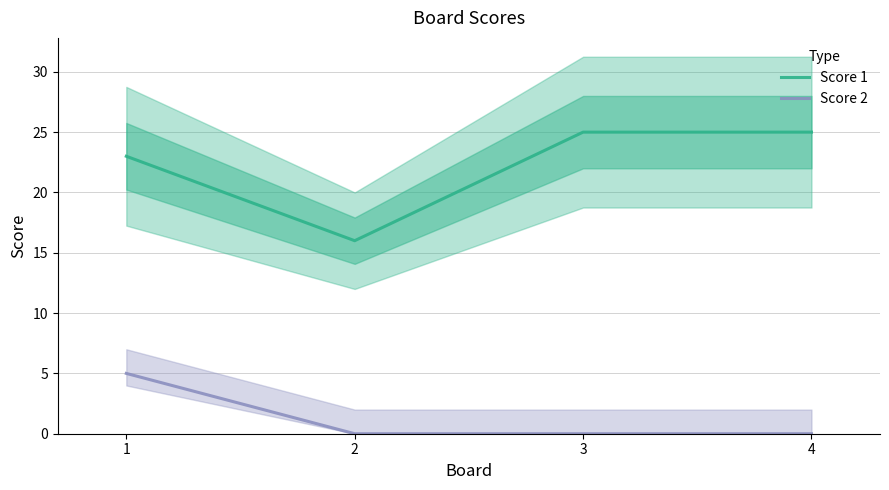

True or false: Score 2 has more than 1 points higher than both neighbors.

False